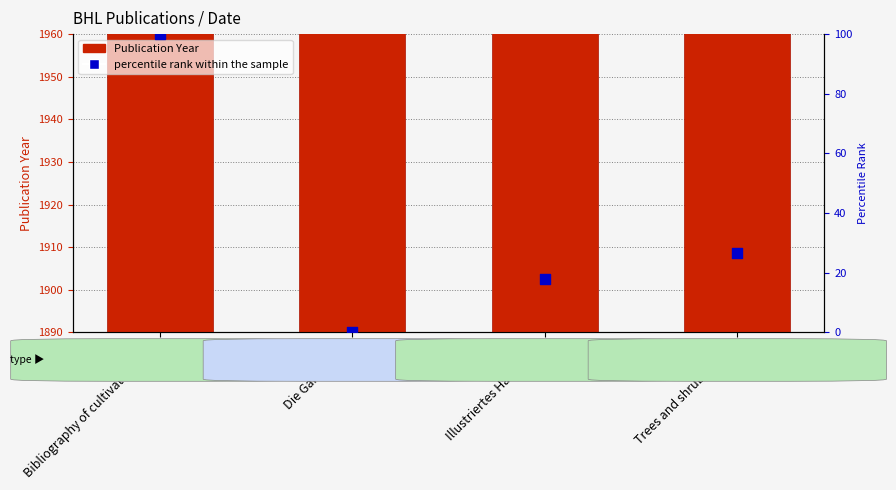

What is the total value across all series at Die Gartenwelt?

1904.0